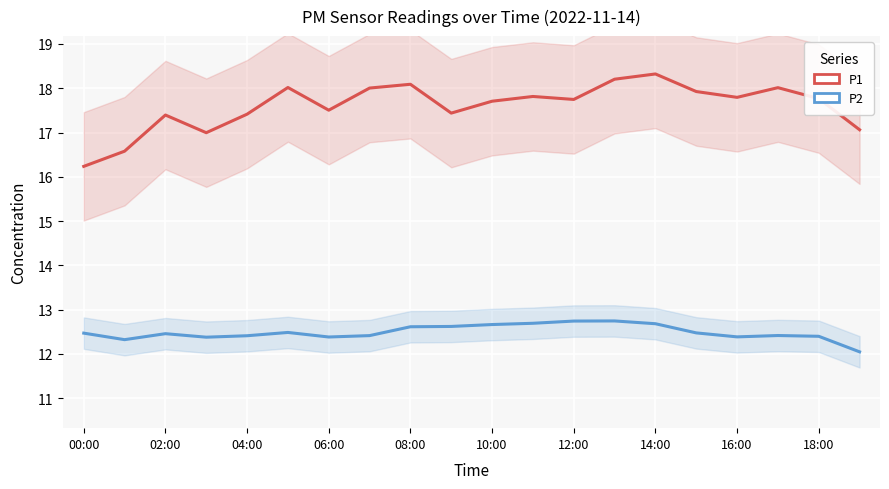

What is the label of the 2nd point from the right?

18:00